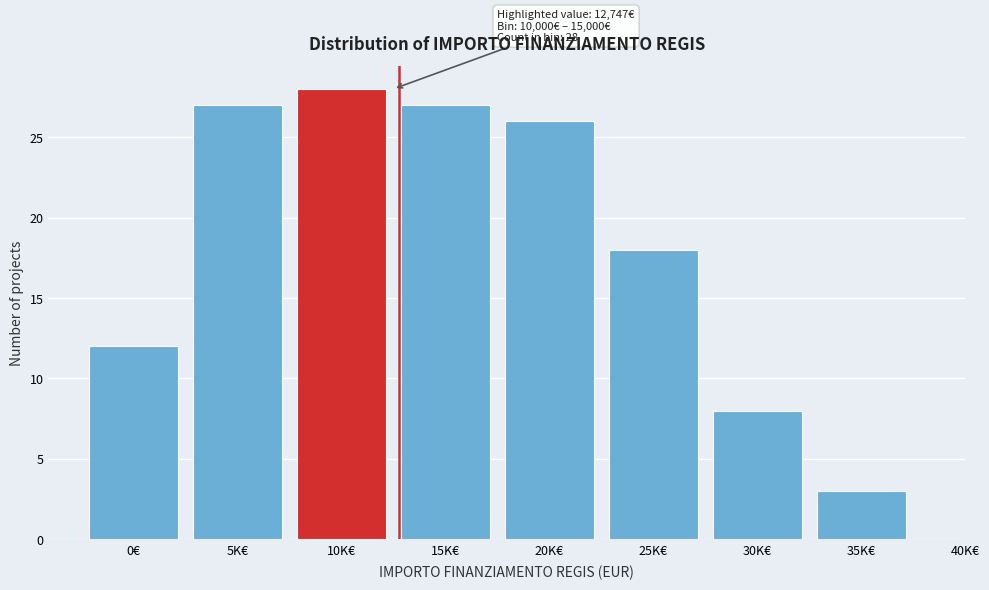

Reading right to left, transcribe all the data shown in this chart.

3	8	18	26	27	28	27	12